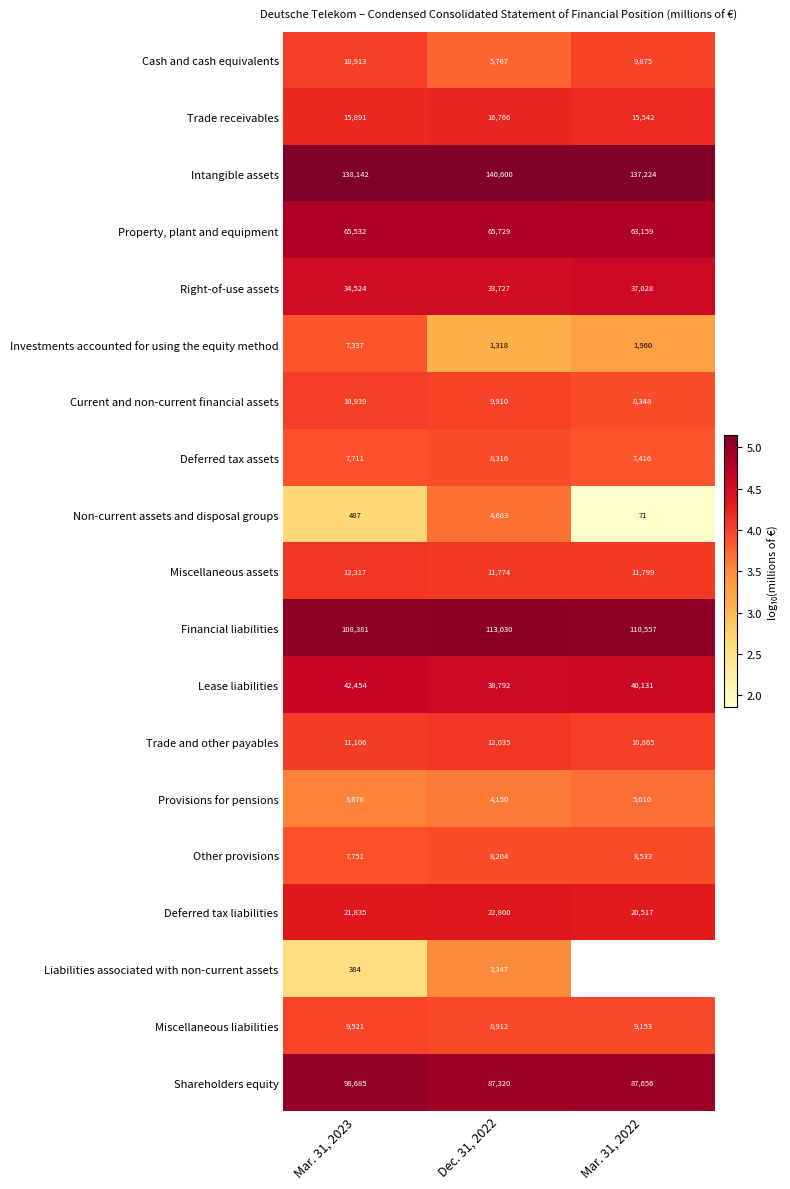

Which category has the lowest value in the Provisions for pensions series?

Mar. 31, 2023